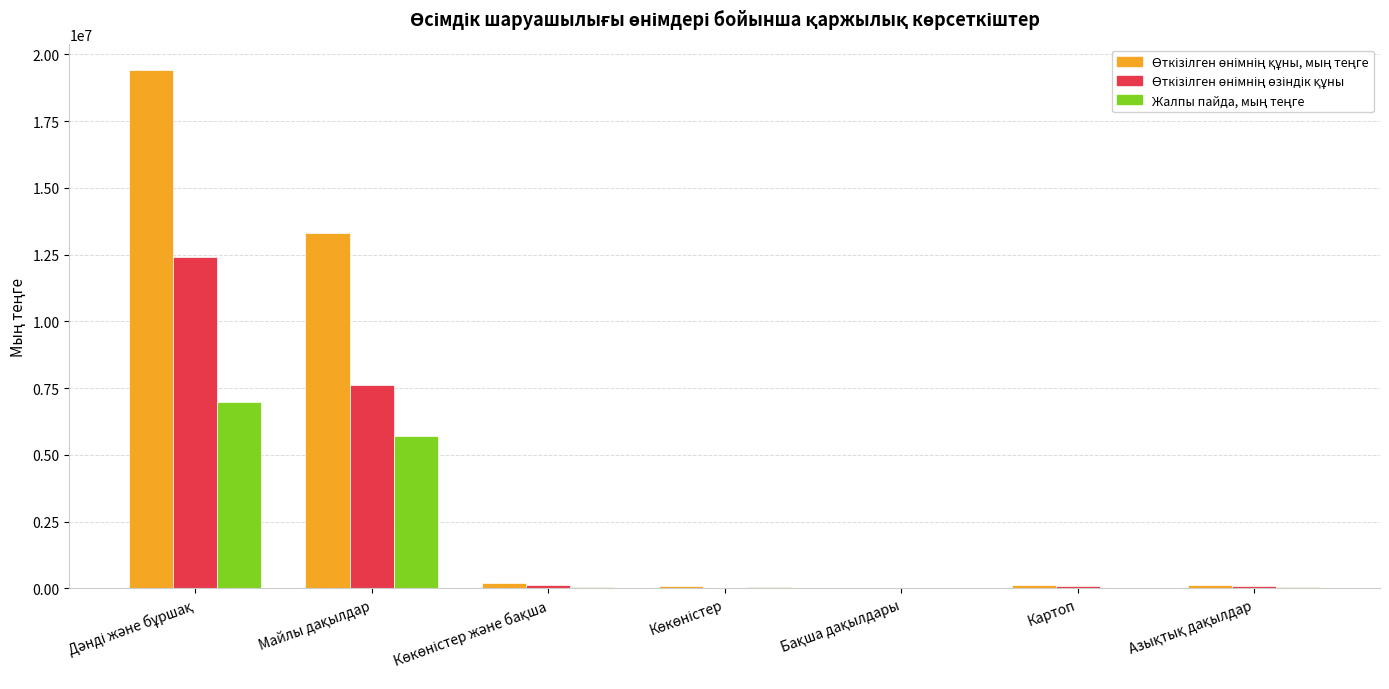

What is the maximum value shown in the chart?

19397345